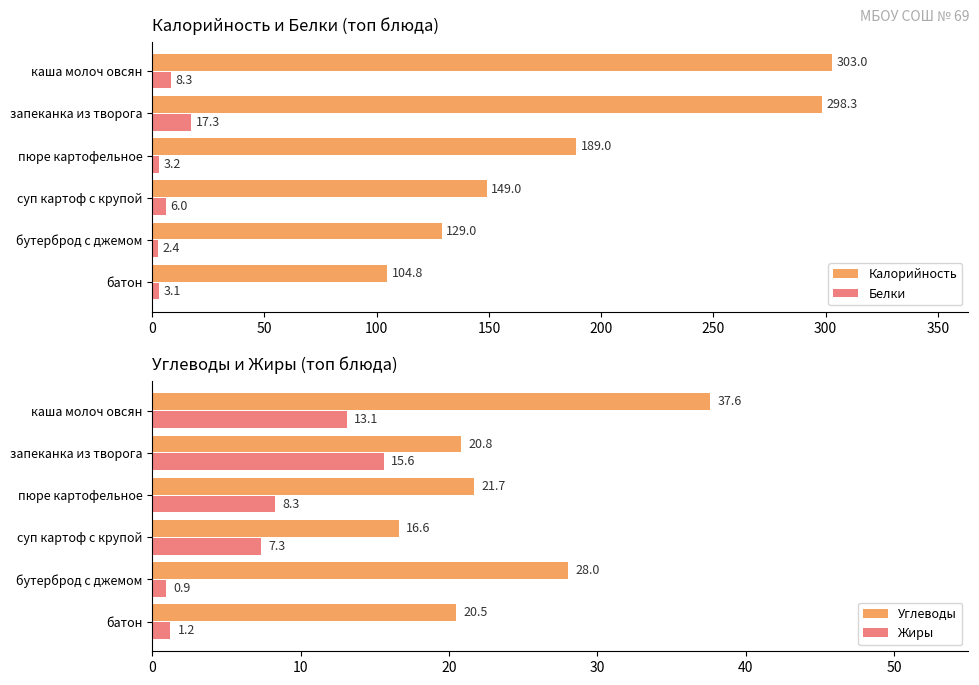

What value does the Белки series have at запеканка из творога?

17.3